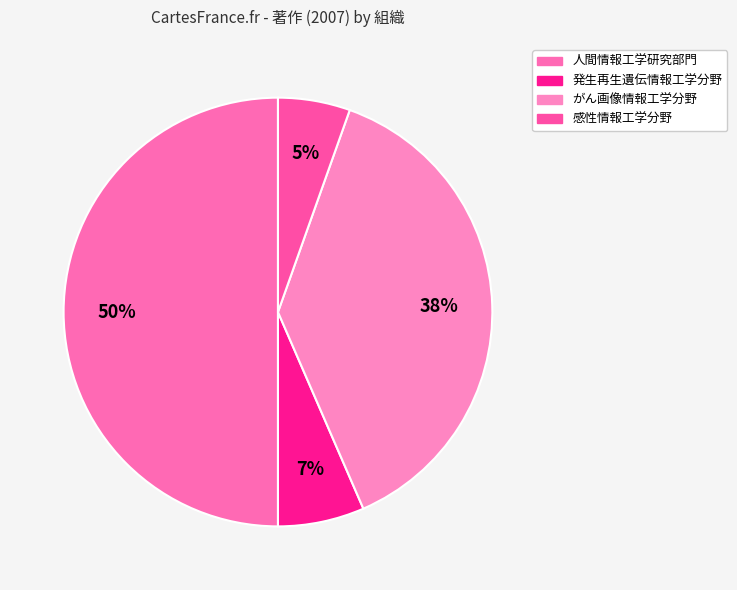

Do 感性情報工学分野 and 人間情報工学研究部門 together represent more than half of the pie?

Yes